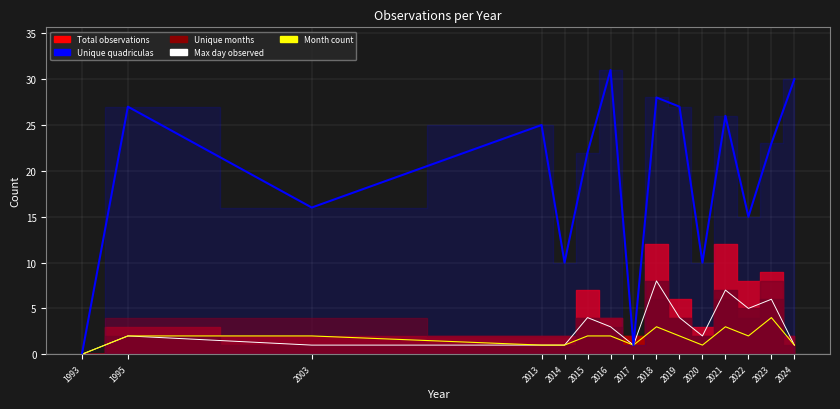

What is the maximum value shown in the chart?

31